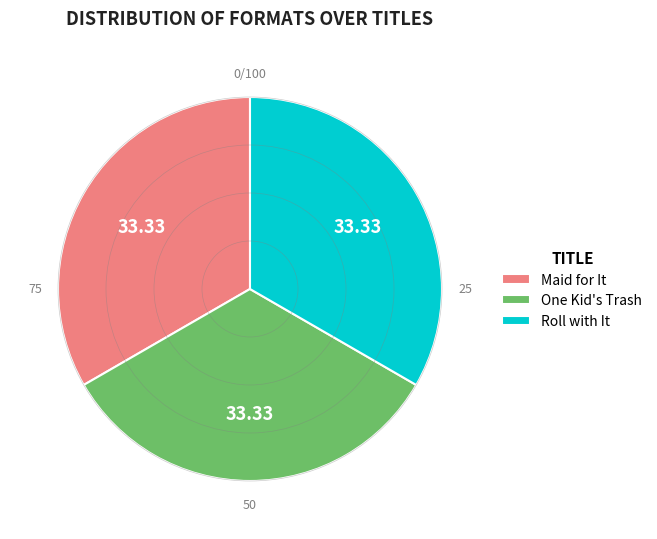

Combined, do Maid for It and One Kid's Trash account for over 50%?

Yes